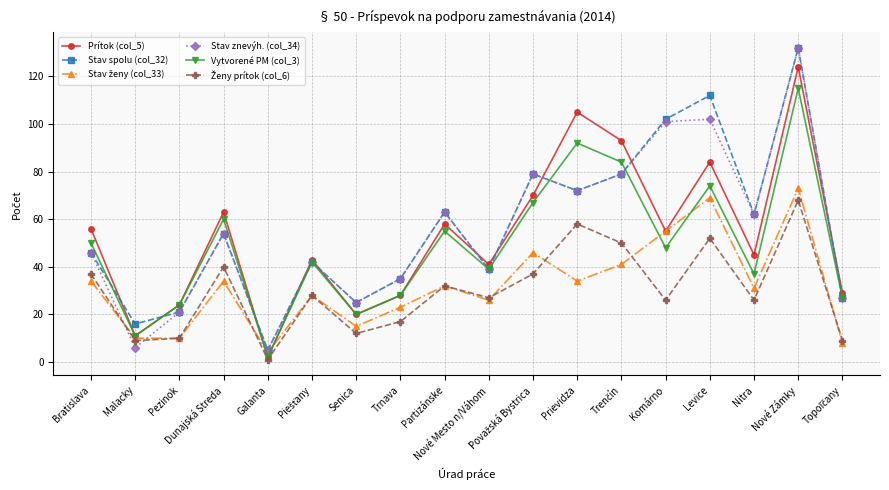

Where is the first local minimum for Stav znevýh. (col_34)?

Malacky